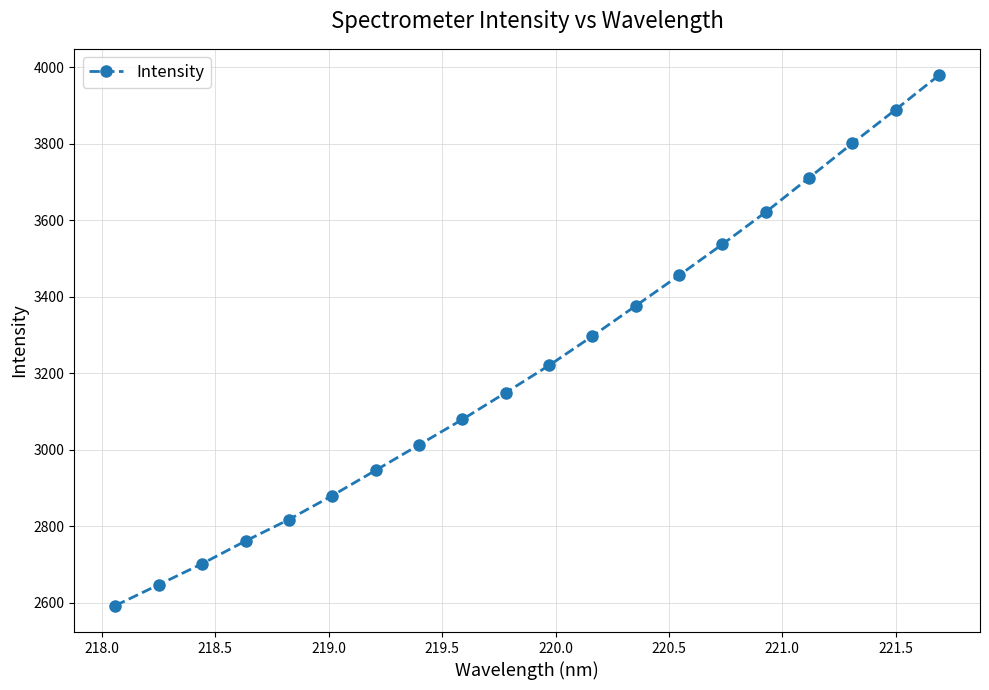

What is the average value?

3223.3